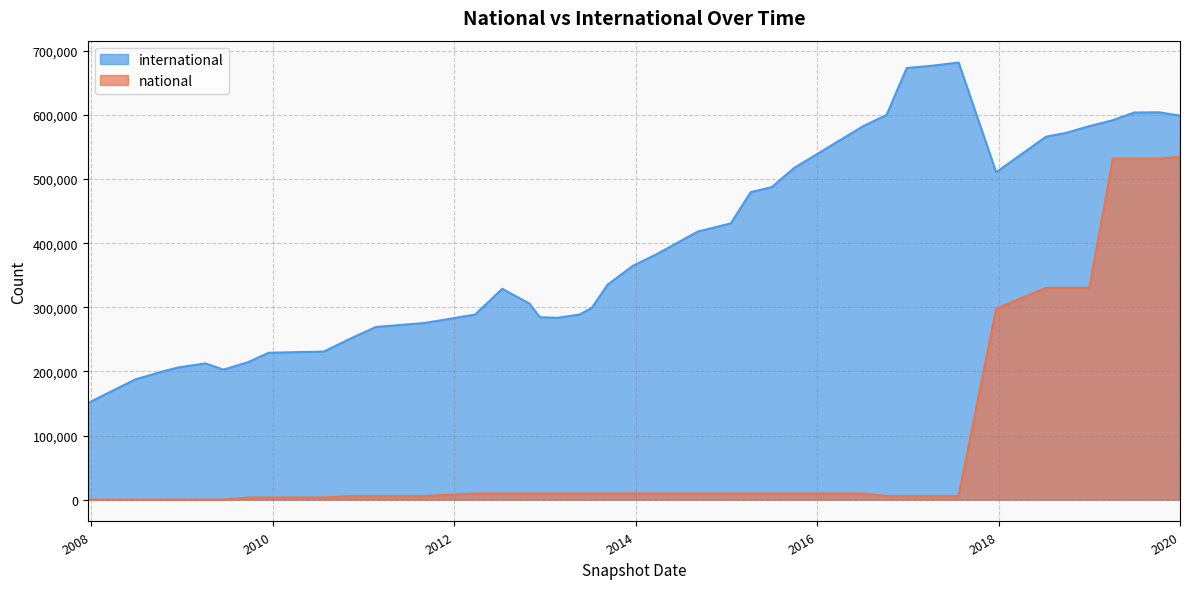

True or false: international and national intersect in this chart.

False